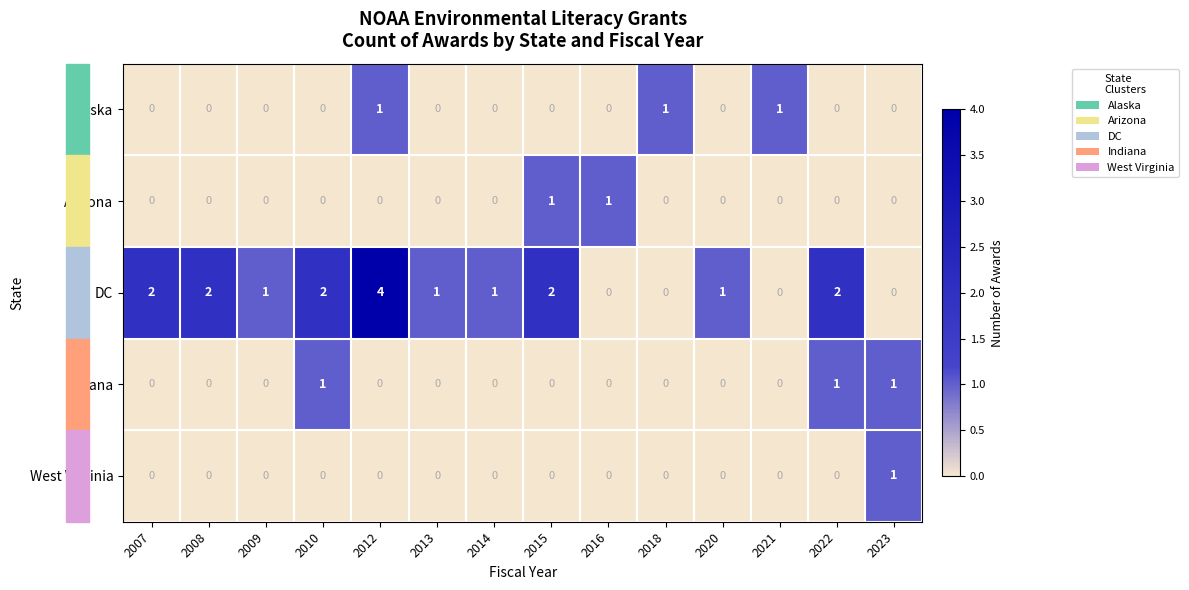

What is the greatest value displayed?

4